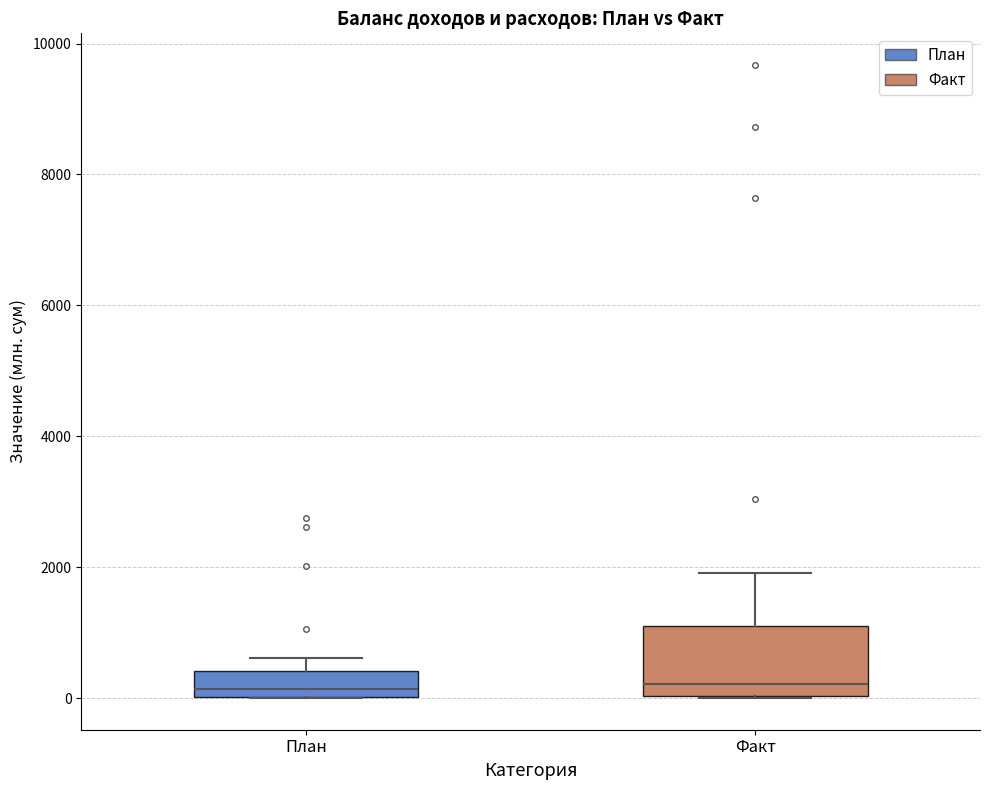

Comparing the boxes themselves (not the whiskers), which one is the tallest?

Факт